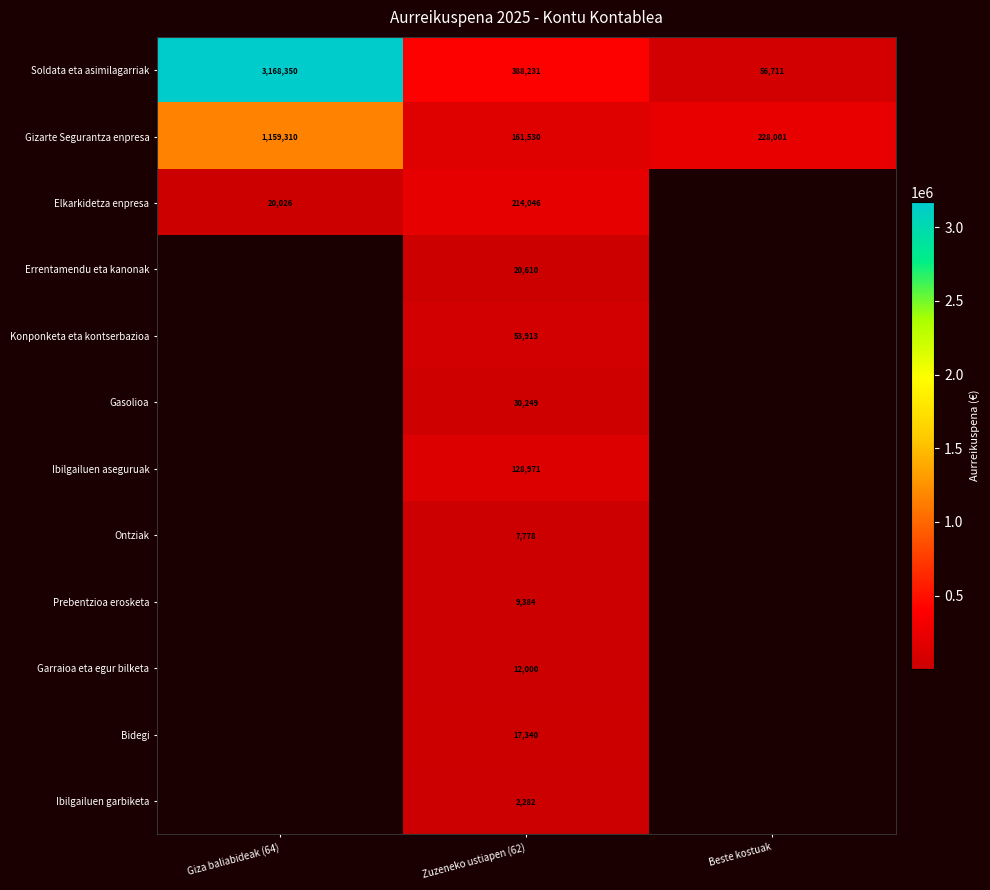

How many positive values does the Ibilgailuen garbiketa series have?

1